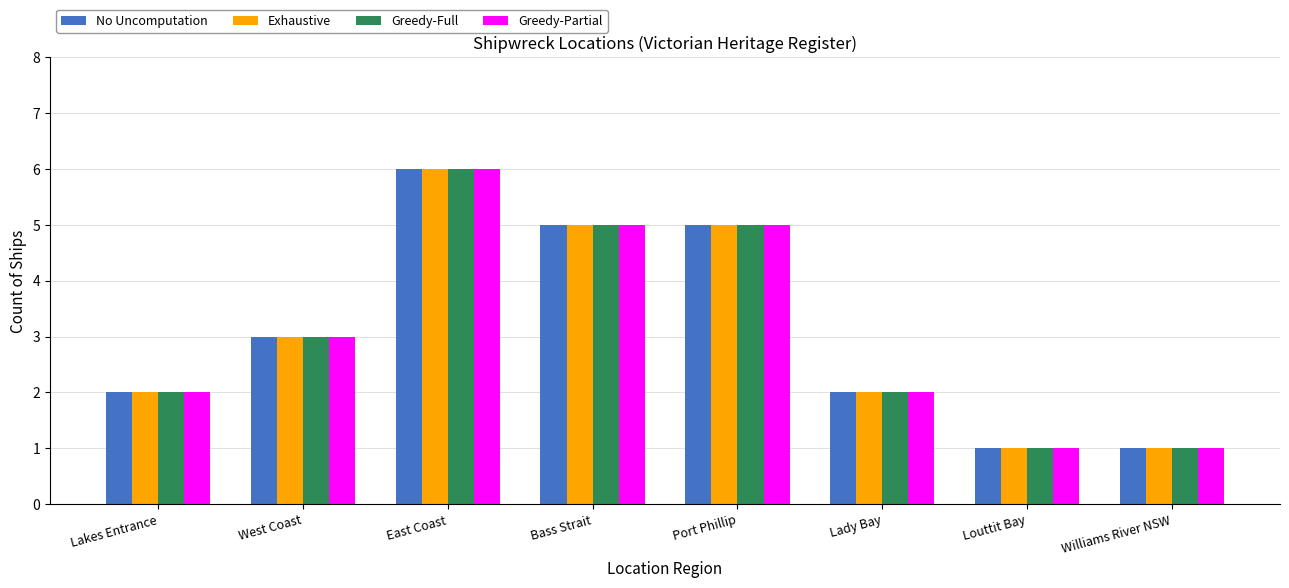

What are all the series names shown in the legend?

No Uncomputation, Exhaustive, Greedy-Full, Greedy-Partial